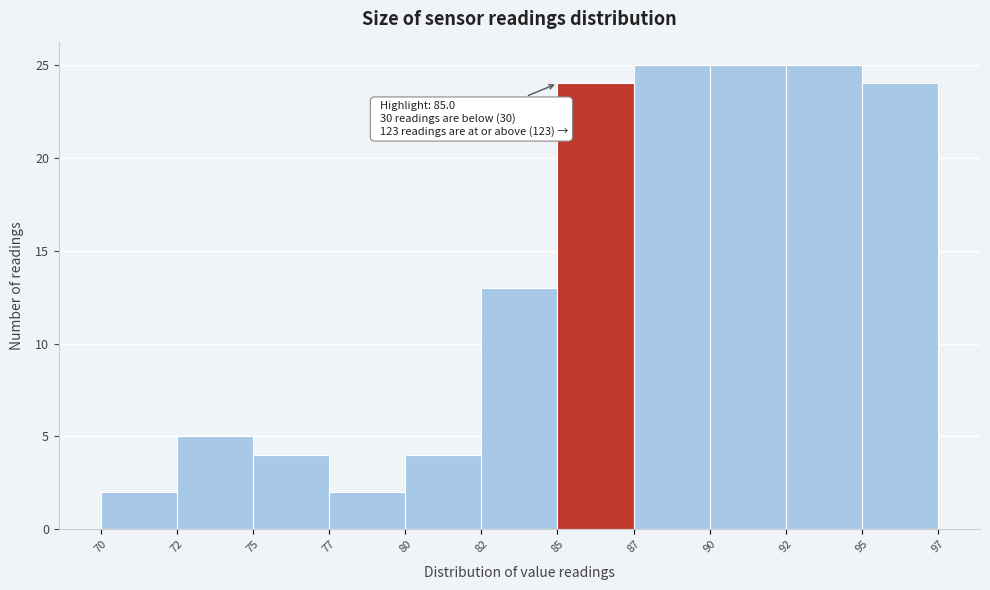

Reading left to right, what are all the values shown in this chart?

2	5	4	2	4	13	24	25	25	25	24